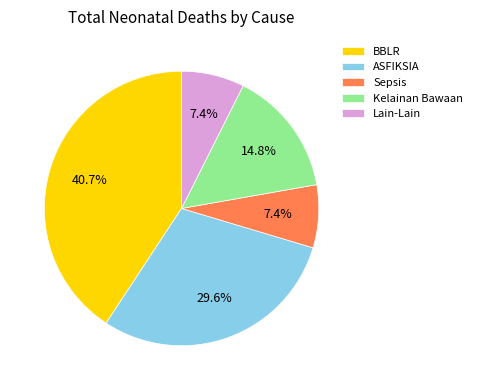

True or false: ASFIKSIA accounts for 18% of the total.

False